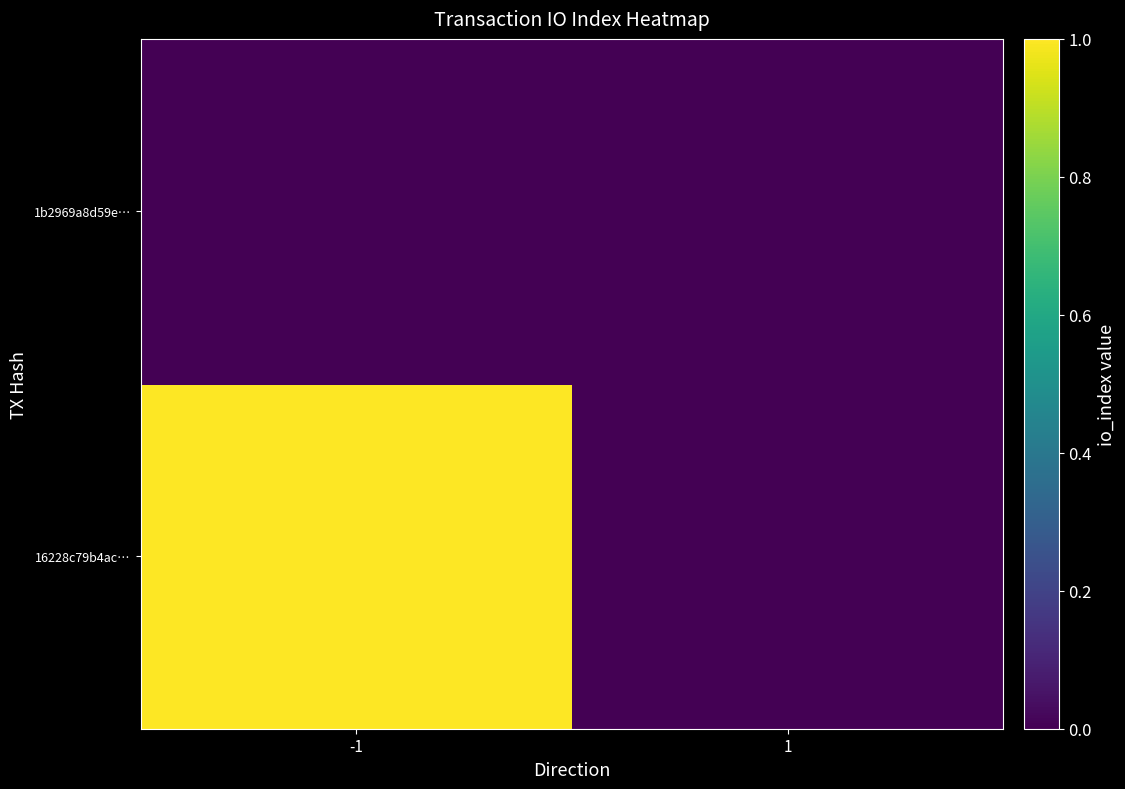

Reading right to left, extract all data points from this chart.

16228c79b4ac…: 1=0	-1=1
1b2969a8d59e…: 1=0	-1=0